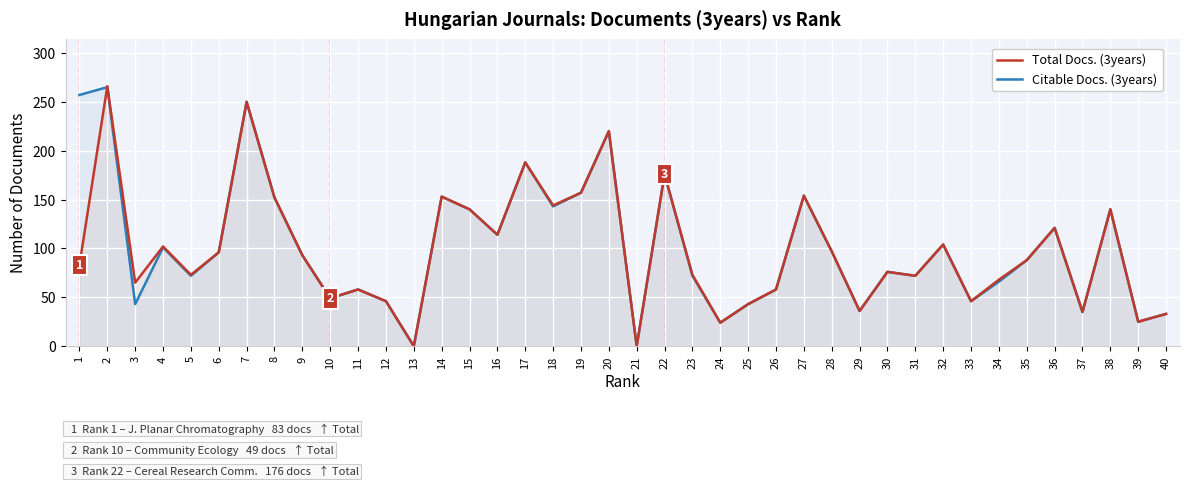

How many distinct data groups are displayed?

2